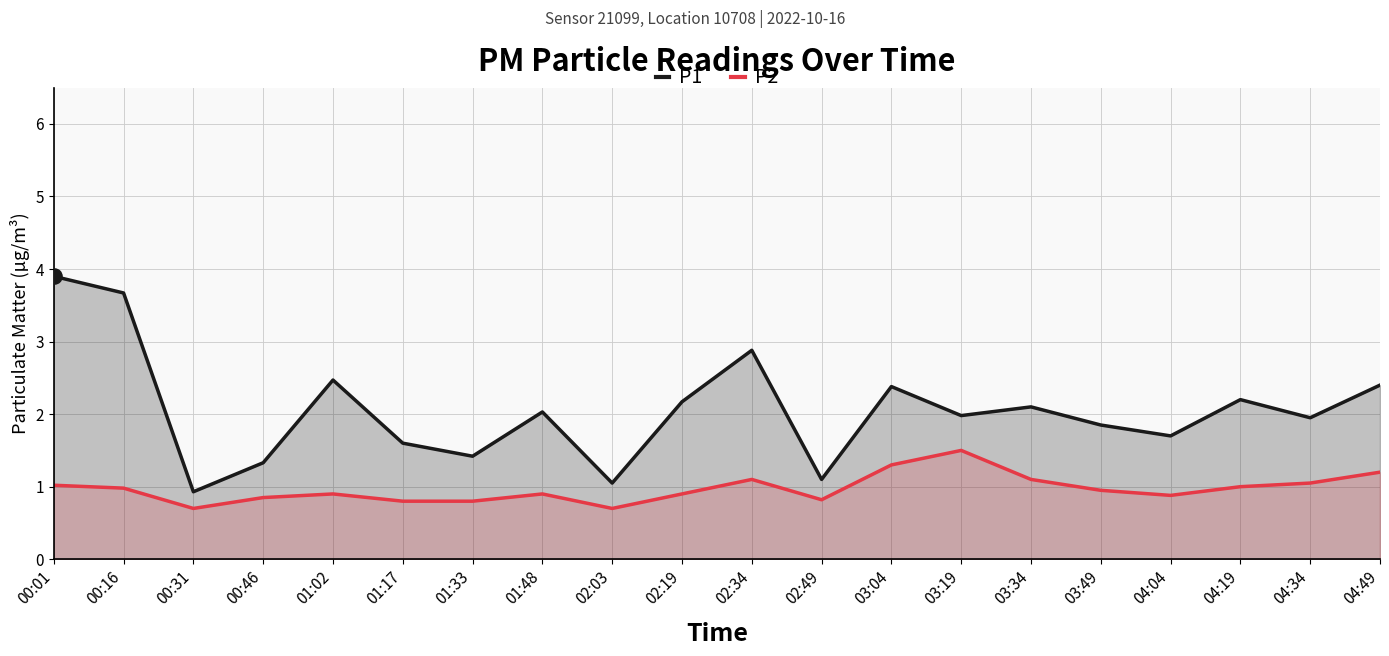

Is the value of P2 at 01:02 greater than the value of P1 at 01:02?

No